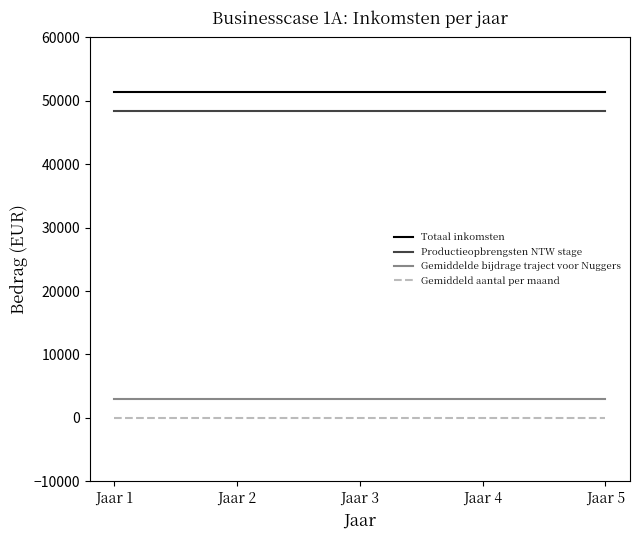

What is the greatest value displayed?

51384